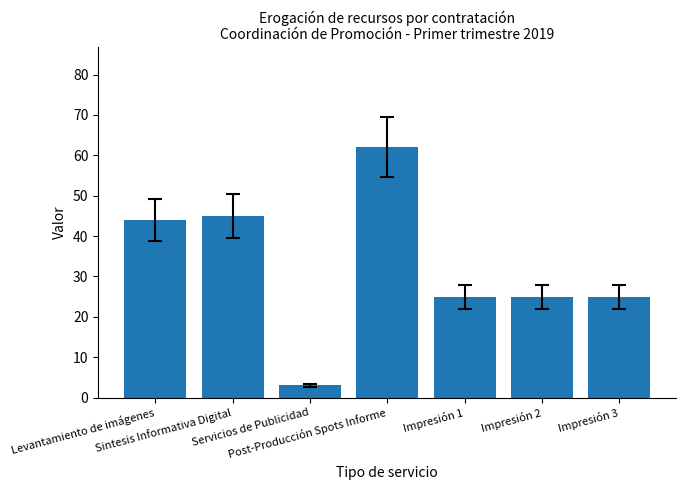

What is the value of the 6th bar from the left?

25